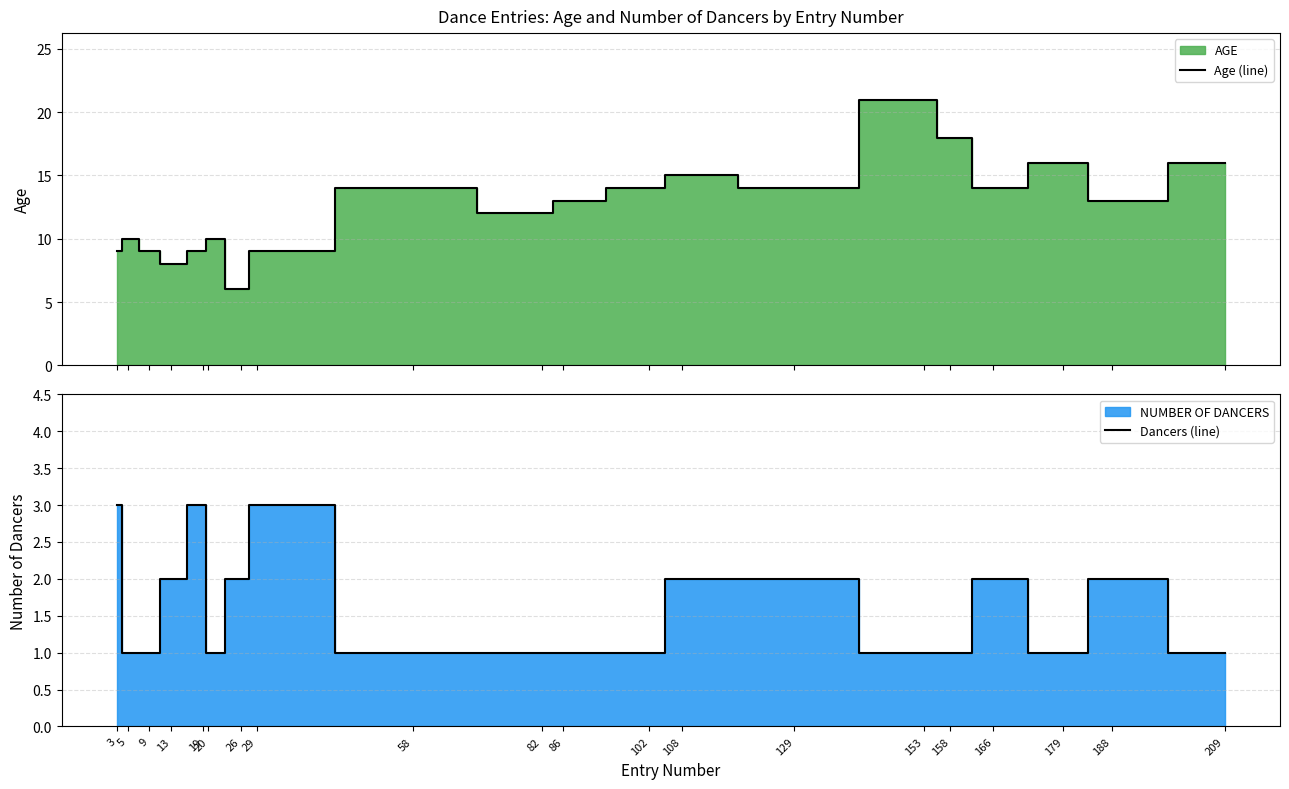

True or false: Dancers (line) has a value of 0 at 86.

False